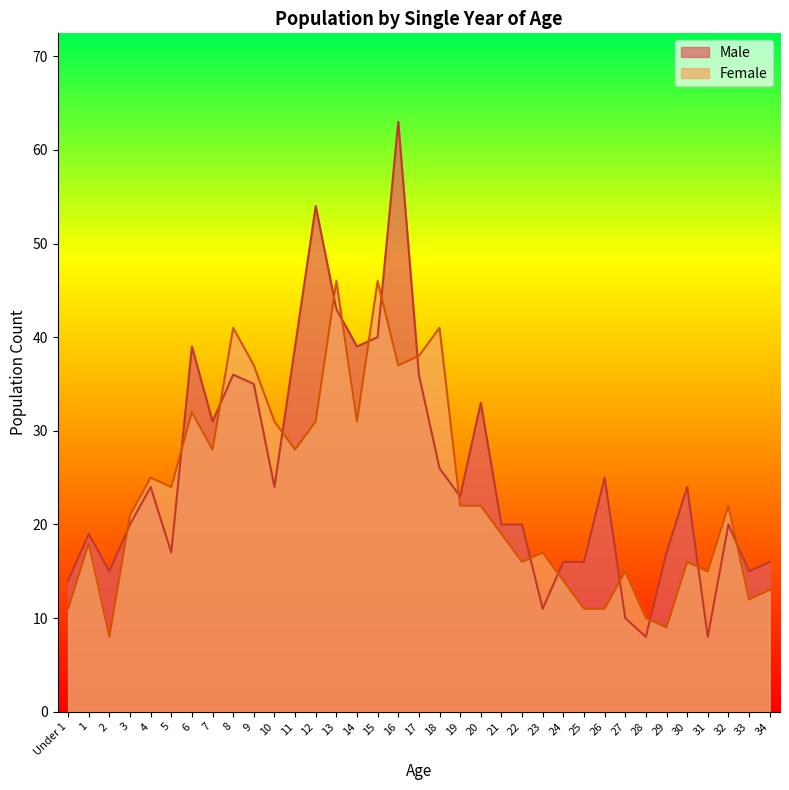

What is the average value of the Male series?

26